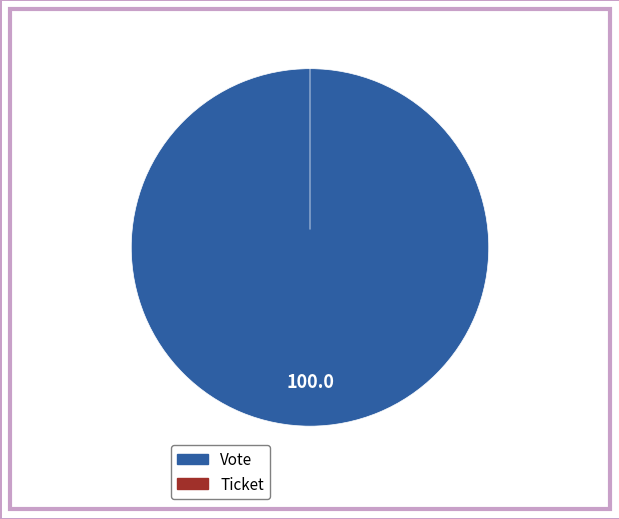

Combined, what portion of the pie is Ticket and Vote?

100.0%